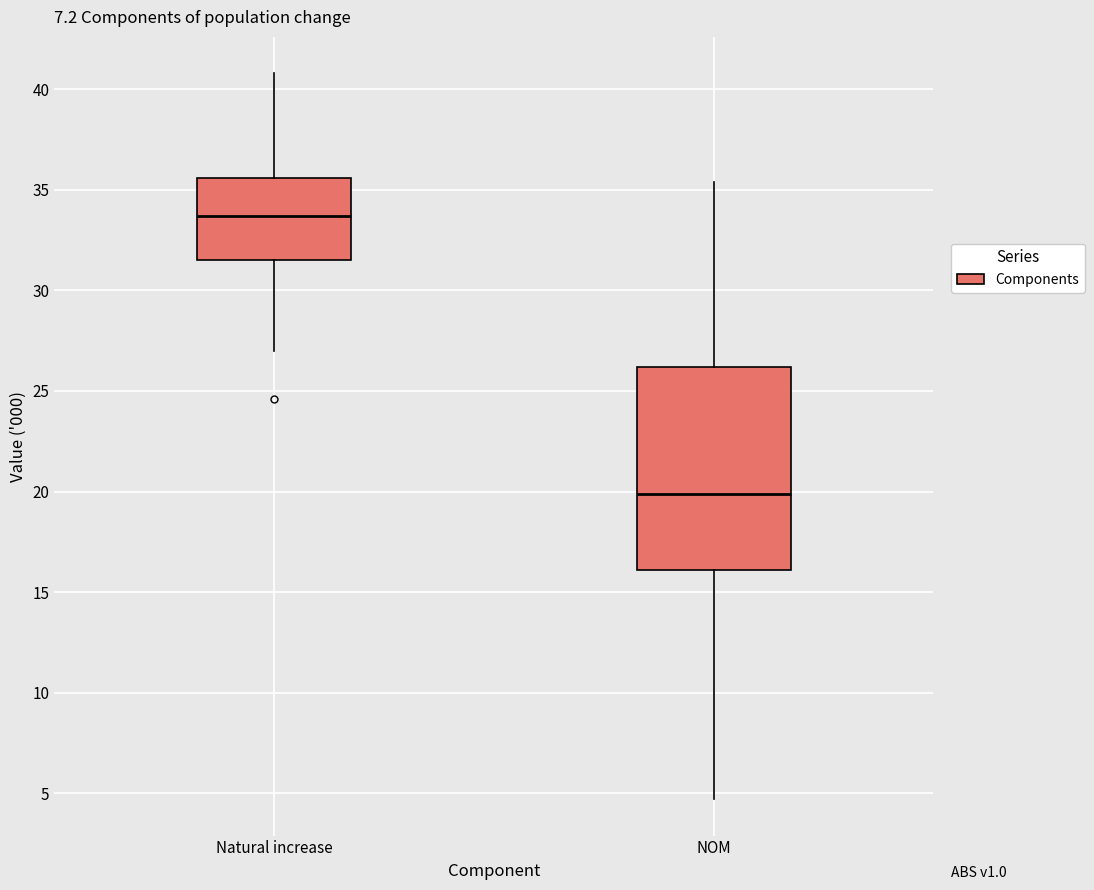

Reading left to right, transcribe this box plot: for each box, give where its median line is, the range the box spans, and where its two whiskers end, as read against the y-axis. The values are not printed on the chart, so give them approximately, as read against the axis.

Natural increase: median 33.5, box 31.5 to 35.5, whiskers 27.0 to 41.0
NOM: median 20.0, box 16.0 to 26.0, whiskers 4.5 to 35.5